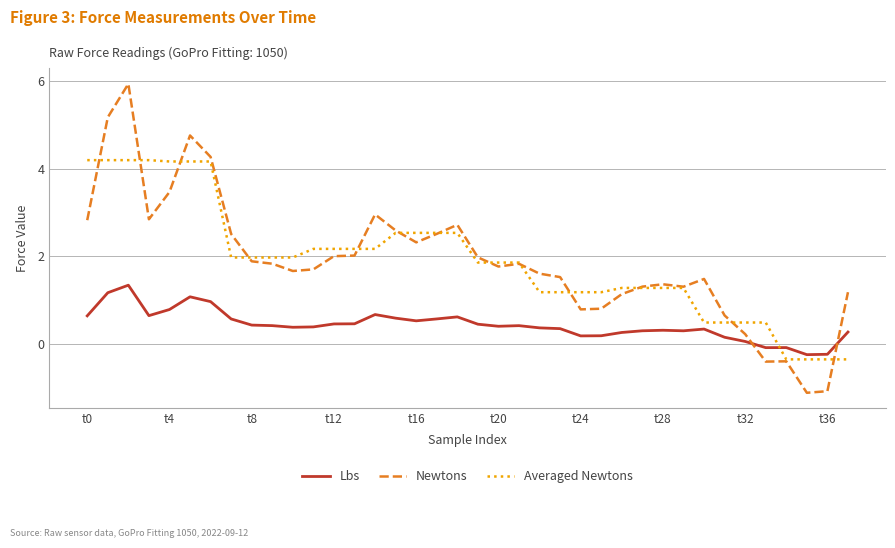

What is the highest value of the Lbs series?

1.3